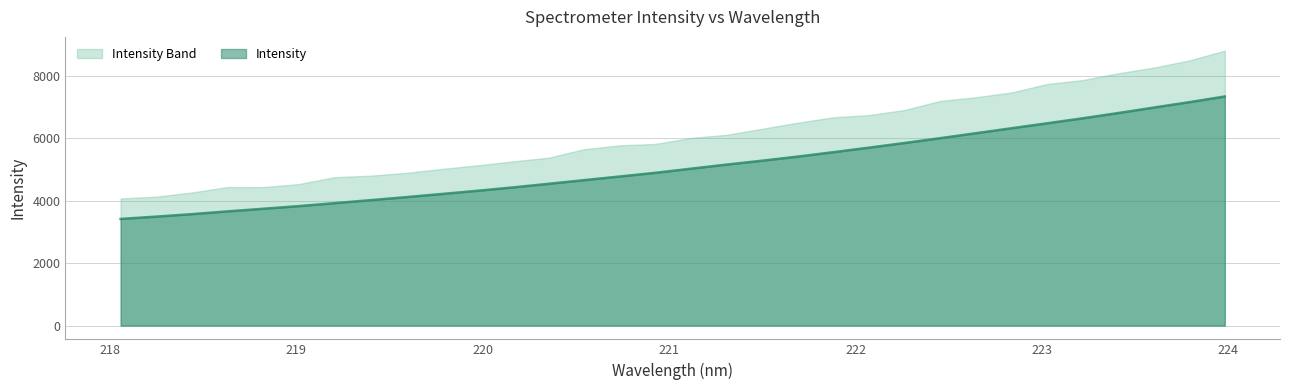

List the labels in order of value, smallest first.

218.0596, 218.2508, 218.442, 218.6332, 218.8244, 219.0156, 219.2067, 219.3979, 219.589, 219.7801, 219.9712, 220.1623, 220.3533, 220.5444, 220.7354, 220.9264, 221.1174, 221.3083, 221.4993, 221.6902, 221.8812, 222.0721, 222.263, 222.4538, 222.6447, 222.8355, 223.0264, 223.2172, 223.408, 223.5987, 223.7895, 223.9802